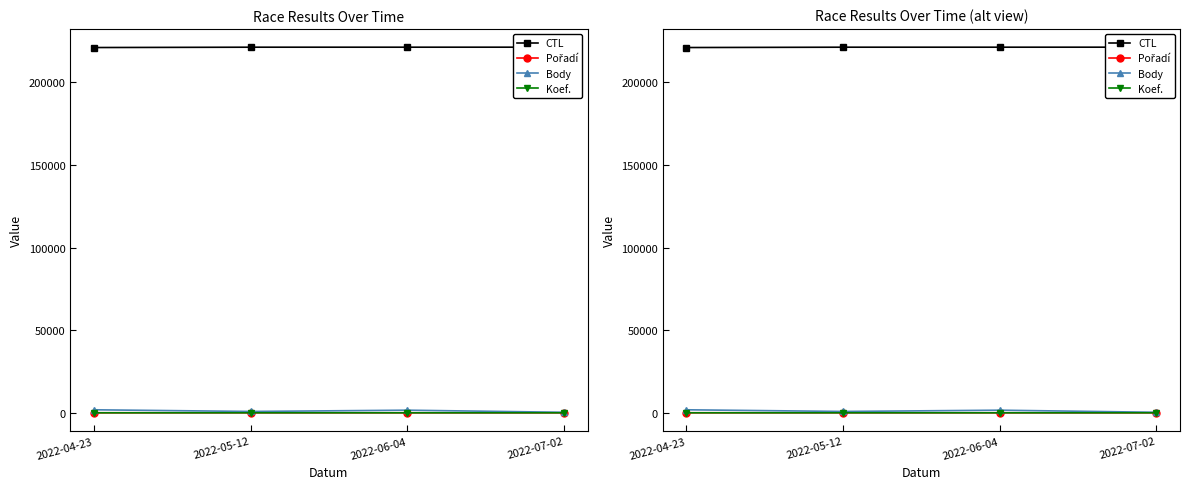

Which series has the widest spread of values?

Body